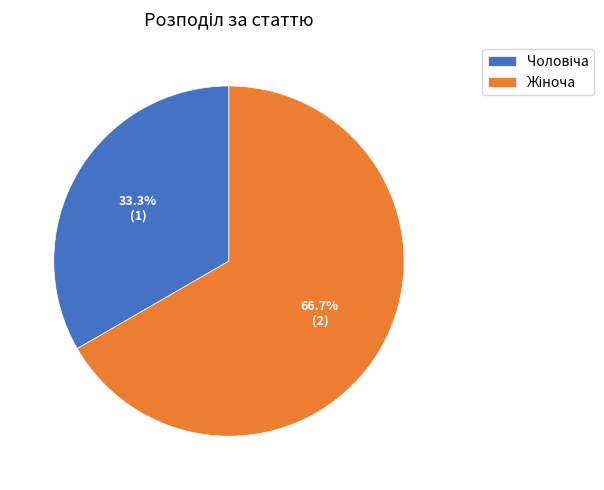

What is the ratio of the value at Жіноча to the value at Чоловіча?

2.0